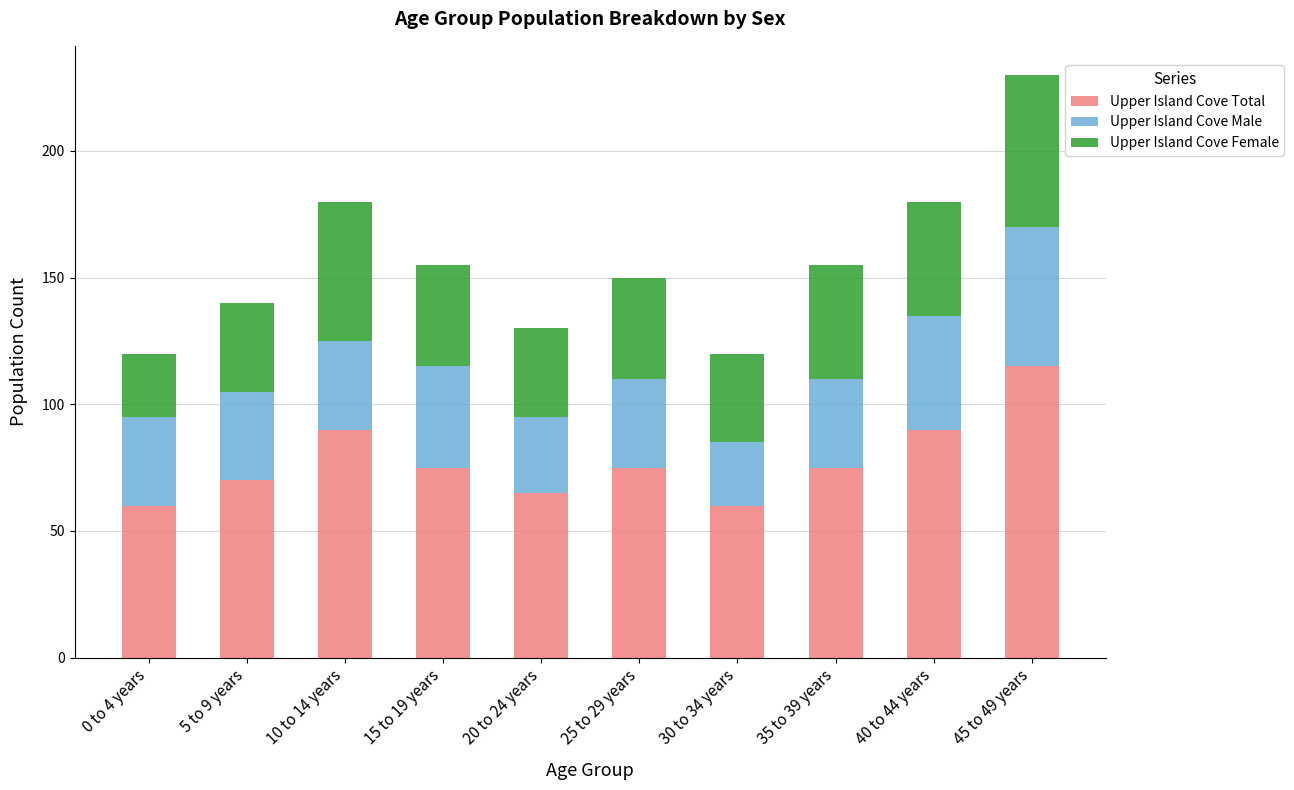

What are all the series names shown in the legend?

Upper Island Cove Total, Upper Island Cove Male, Upper Island Cove Female